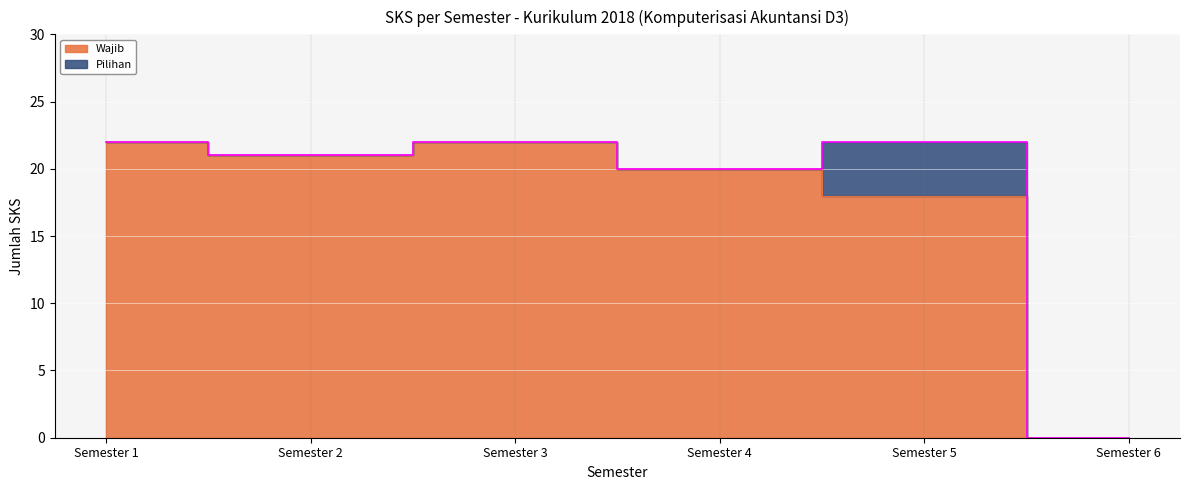

List the labels in order of value, smallest first.

Semester 6, Semester 5, Semester 4, Semester 2, Semester 1, Semester 3